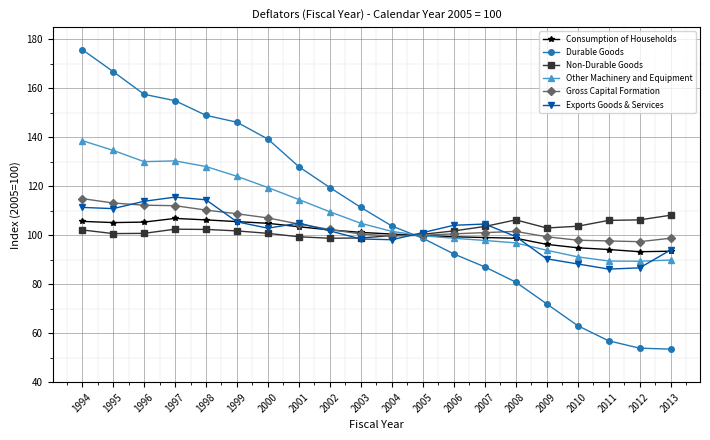

At 2012, list the series in order from smallest to largest.

Durable Goods, Exports Goods & Services, Other Machinery and Equipment, Consumption of Households, Gross Capital Formation, Non-Durable Goods